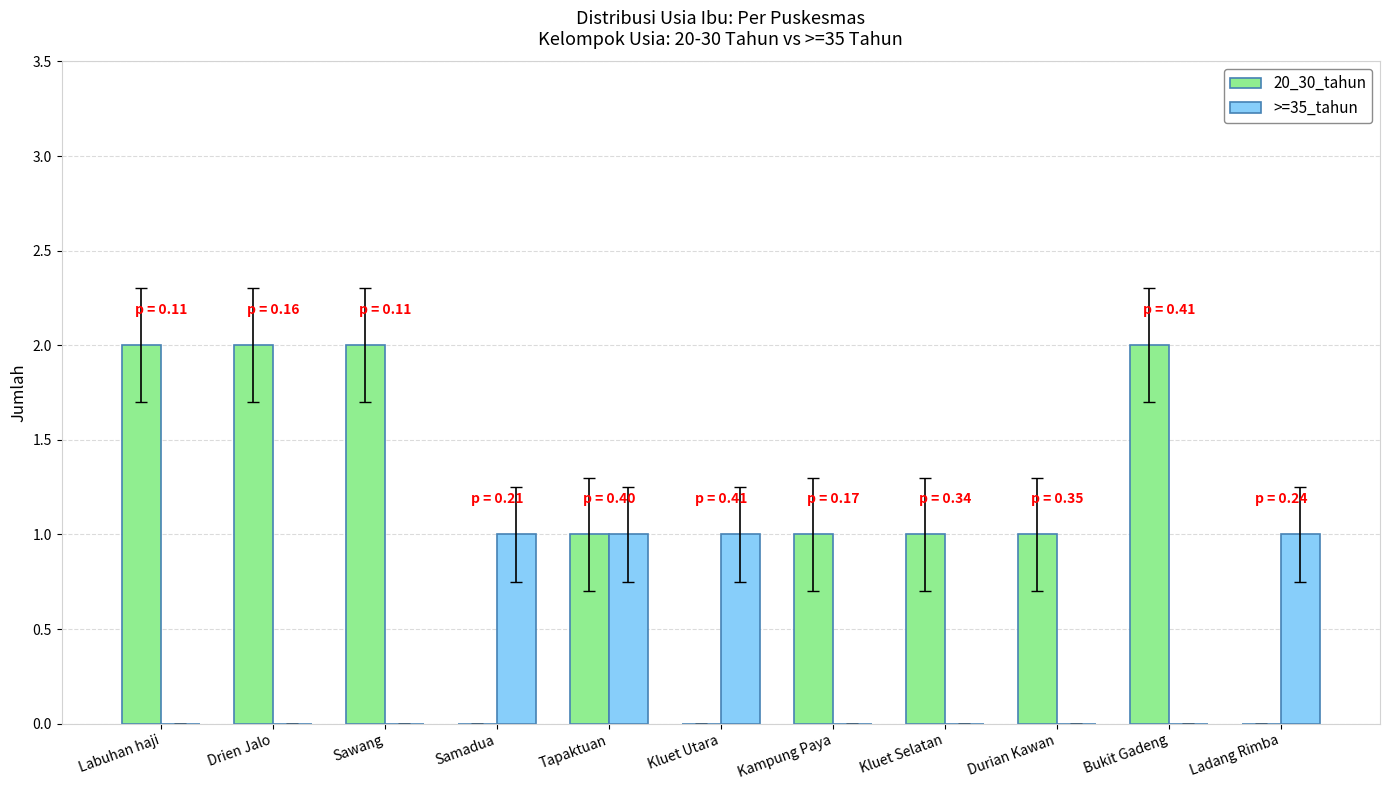

Count the 20_30_tahun values in the range 0 to 2.

11